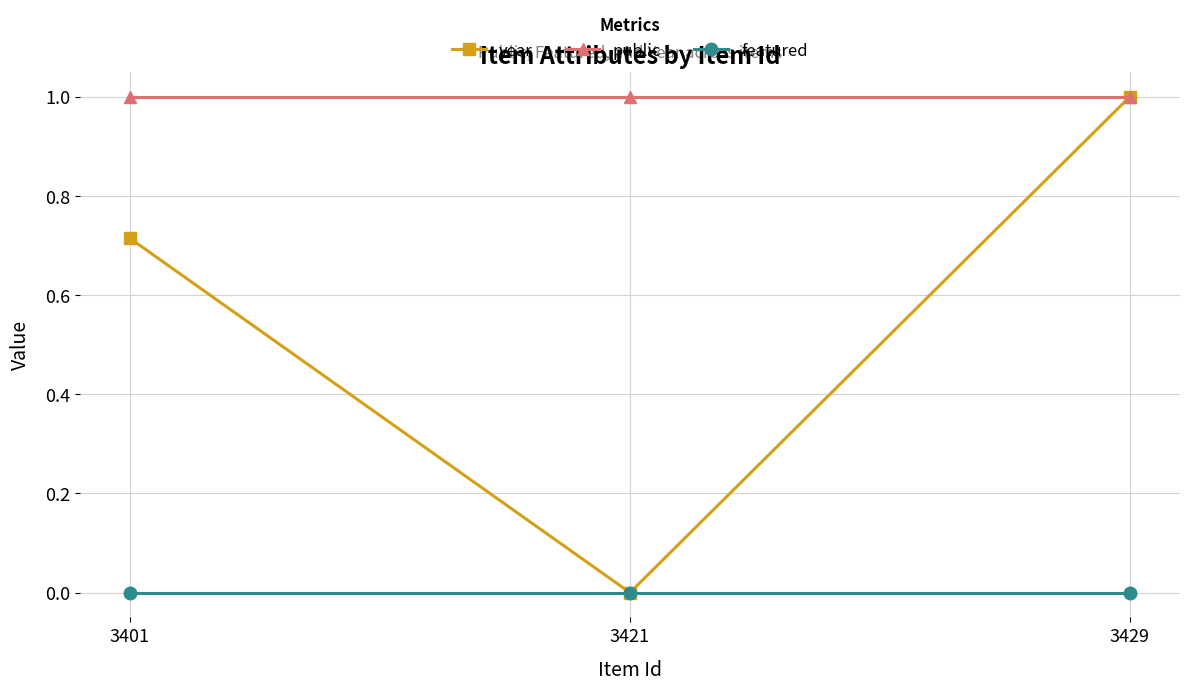

How many values in the year series exceed 0?

2